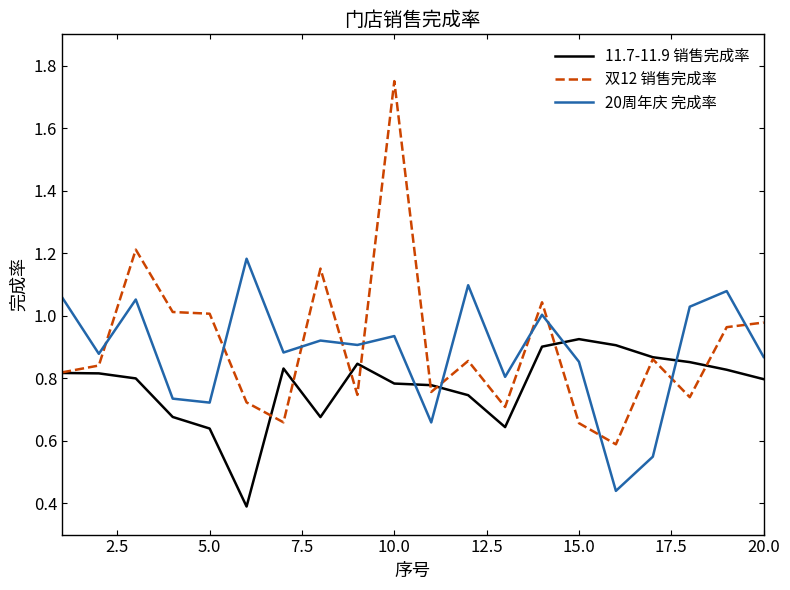

List the series in order of their peak value, lowest first.

11.7-11.9 销售完成率, 20周年庆 完成率, 双12 销售完成率